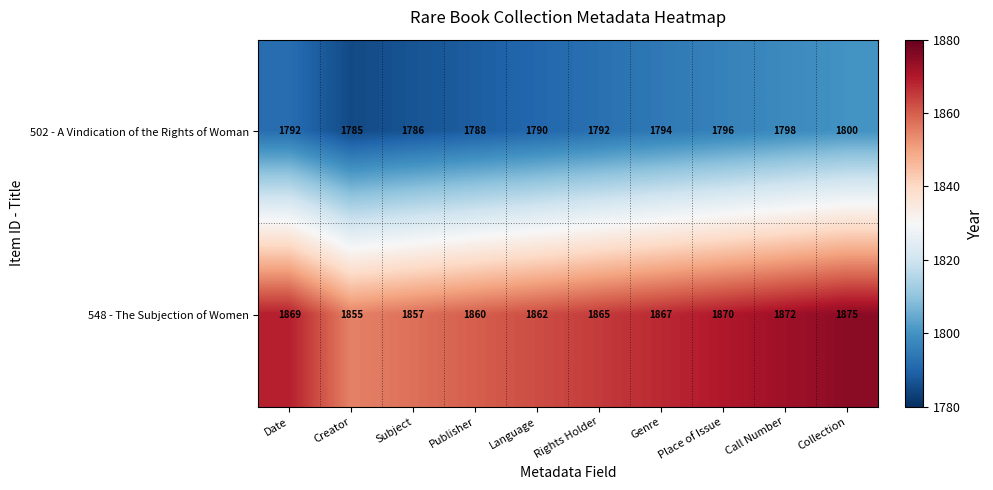

Which series has the widest spread of values?

548 - The Subjection of Women